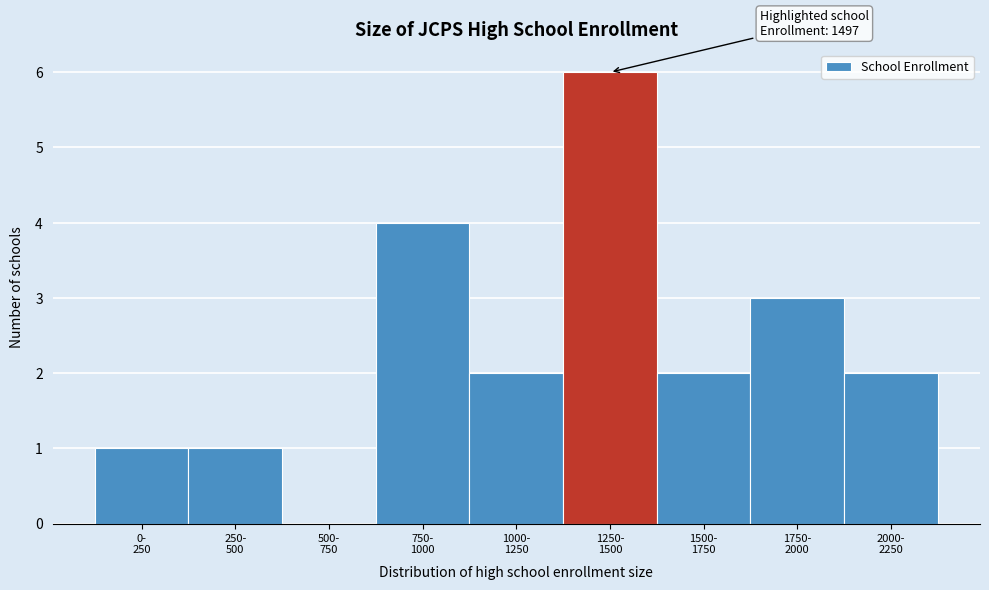

What is the greatest value displayed?

6